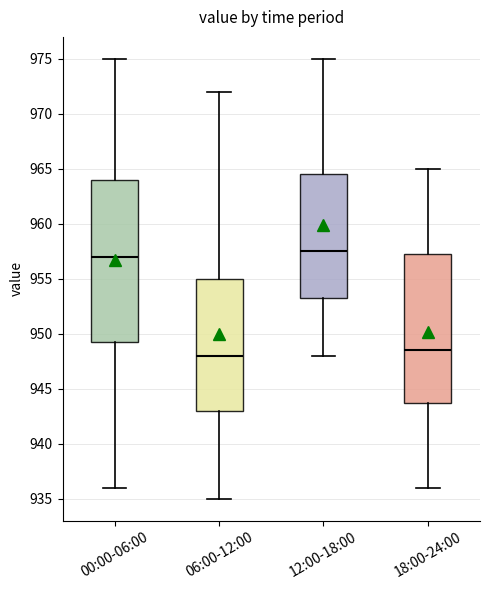

Comparing the boxes themselves (not the whiskers), which one is the tallest?

00:00-06:00